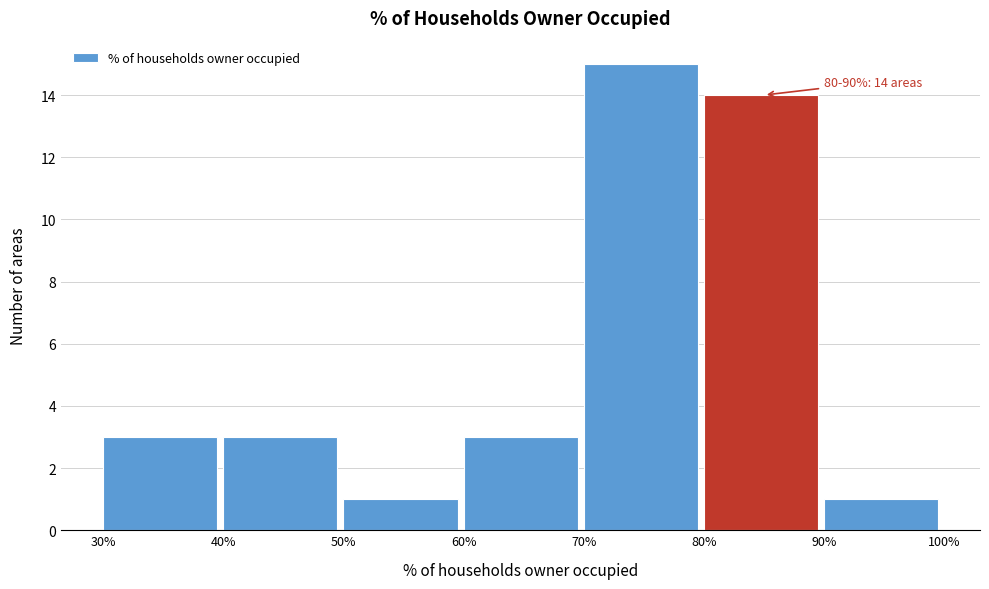

Over which range of the x-axis is the bar tallest?

70% to 80%